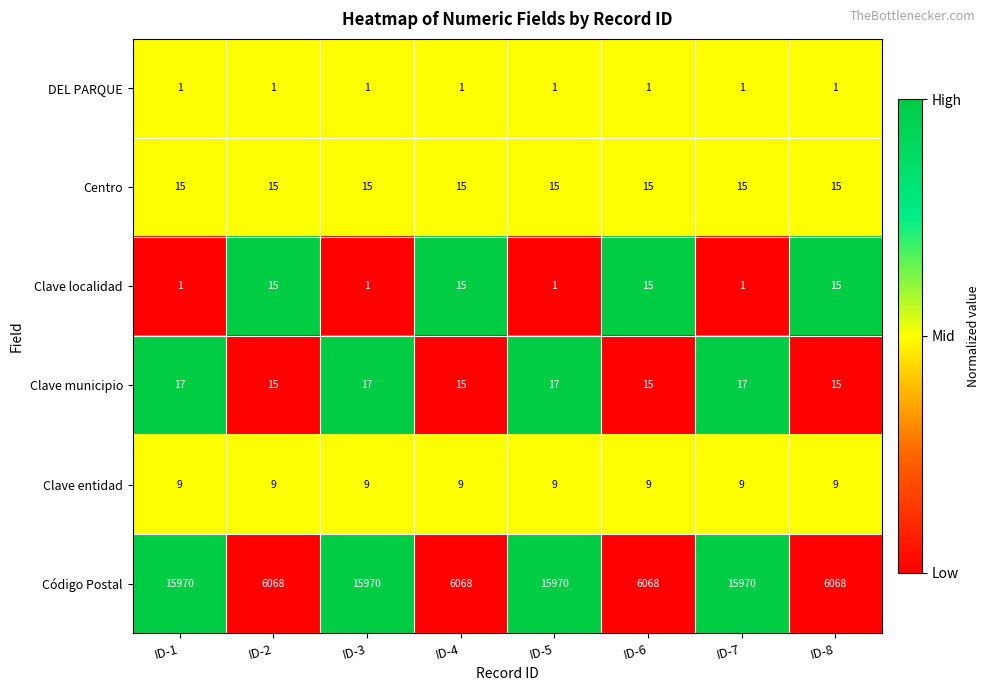

What is the difference between the maximum and minimum values in the Clave localidad series?

14